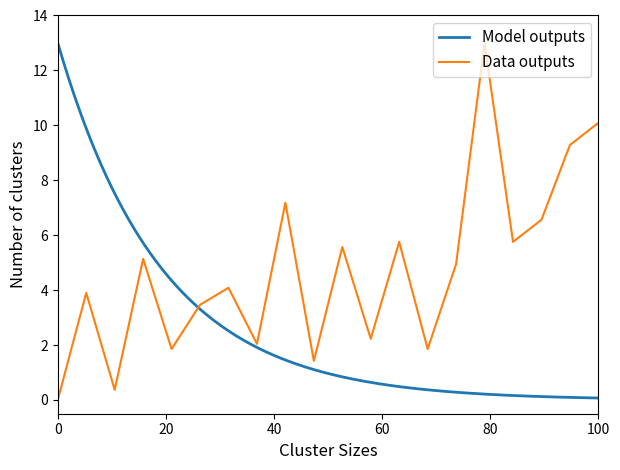

The value of Data outputs at 100 is 14.0. True or false?

False